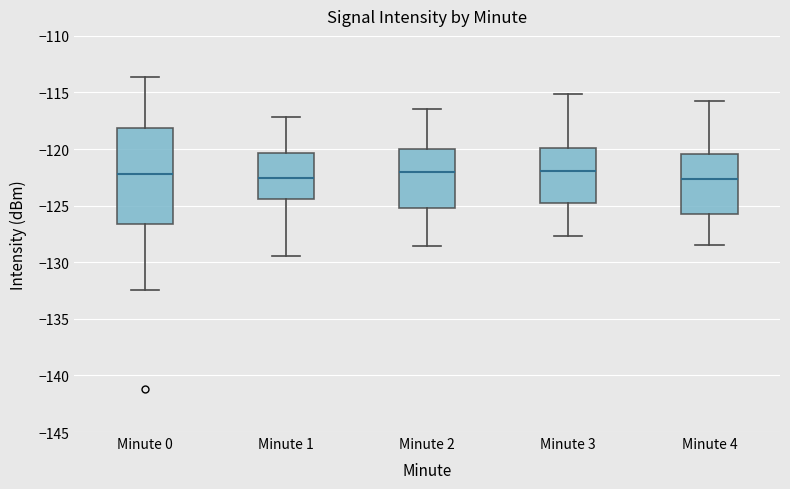

Reading left to right, transcribe this box plot: for each box, give where its median line is, the range the box spans, and where its two whiskers end, as read against the y-axis. The values are not printed on the chart, so give them approximately, as read against the axis.

Minute 0: median -122.0, box -126.5 to -118.0, whiskers -132.5 to -113.5
Minute 1: median -122.5, box -124.5 to -120.5, whiskers -129.5 to -117.0
Minute 2: median -122.0, box -125.0 to -120.0, whiskers -128.5 to -116.5
Minute 3: median -122.0, box -125.0 to -120.0, whiskers -127.5 to -115.0
Minute 4: median -122.5, box -125.5 to -120.5, whiskers -128.5 to -116.0